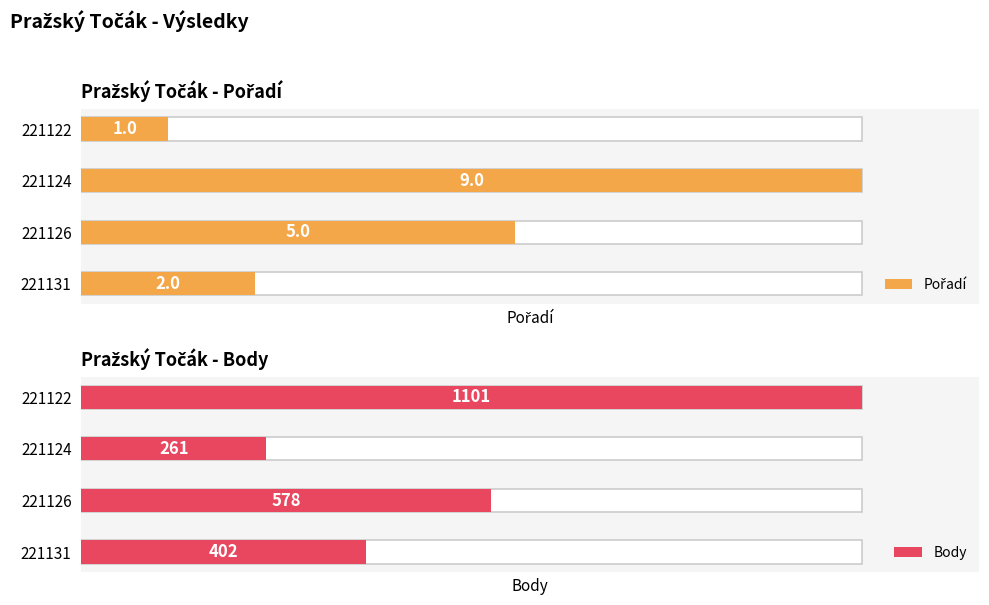

Which series has the largest total across all categories?

Body